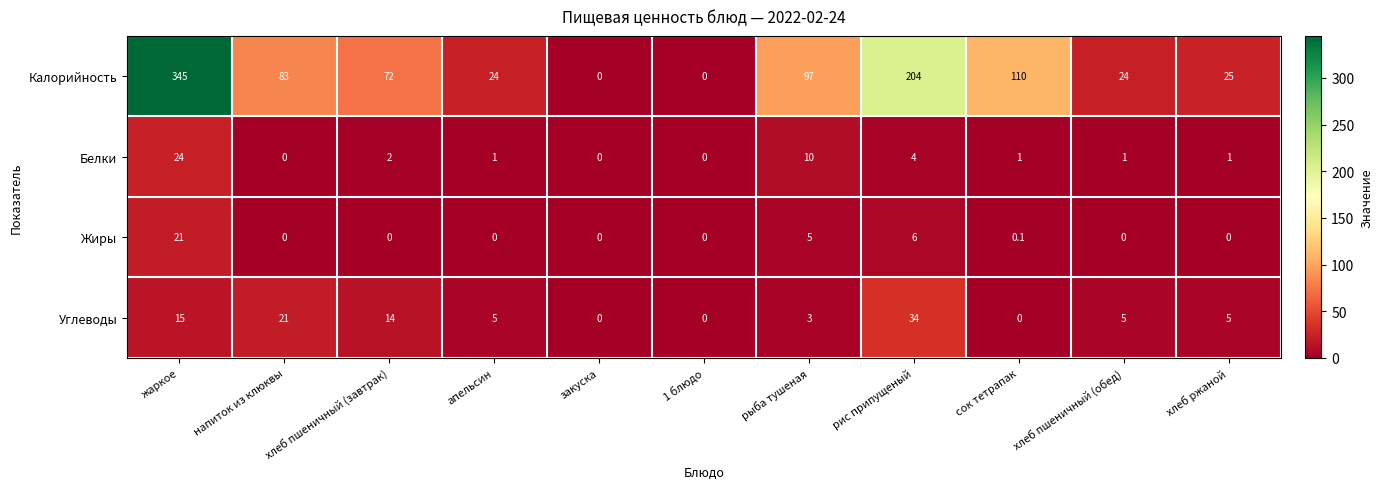

At how many categories does at least one series exceed 60?

6